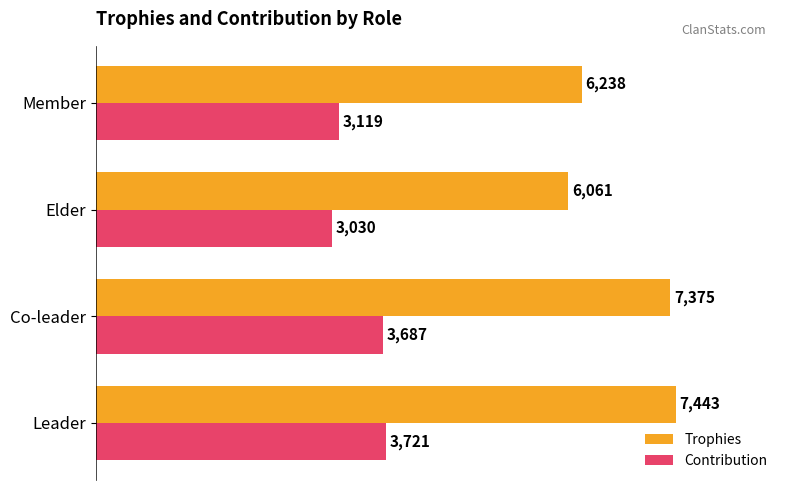

The value of Trophies at Co-leader is 7375. True or false?

True